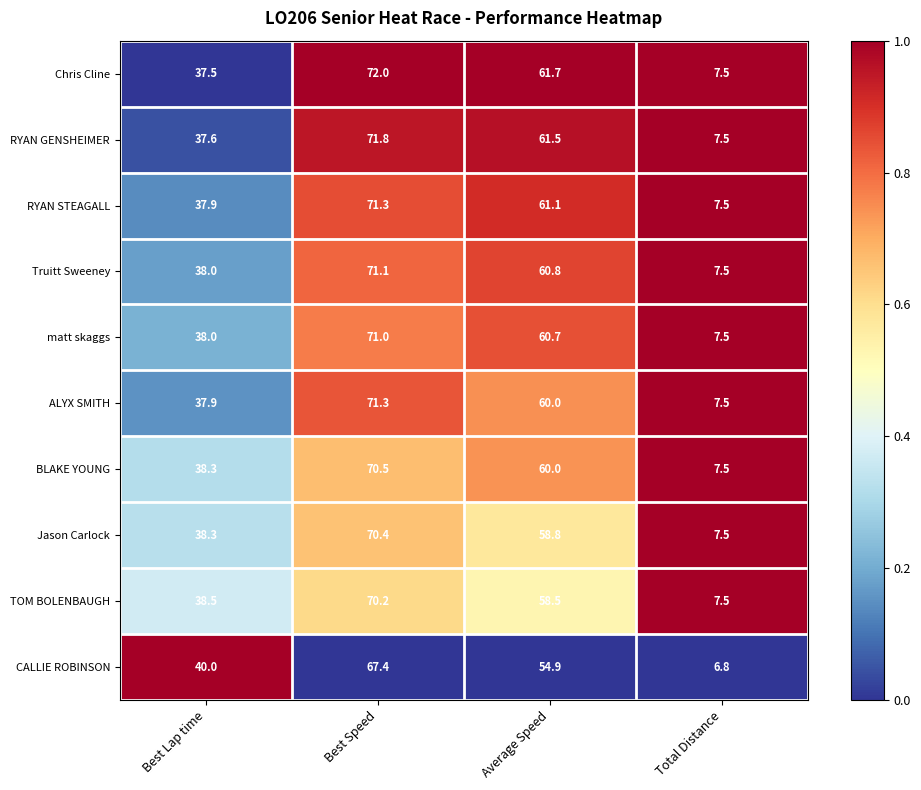

What is the spread (max minus min) of values at Best Lap time?

2.5